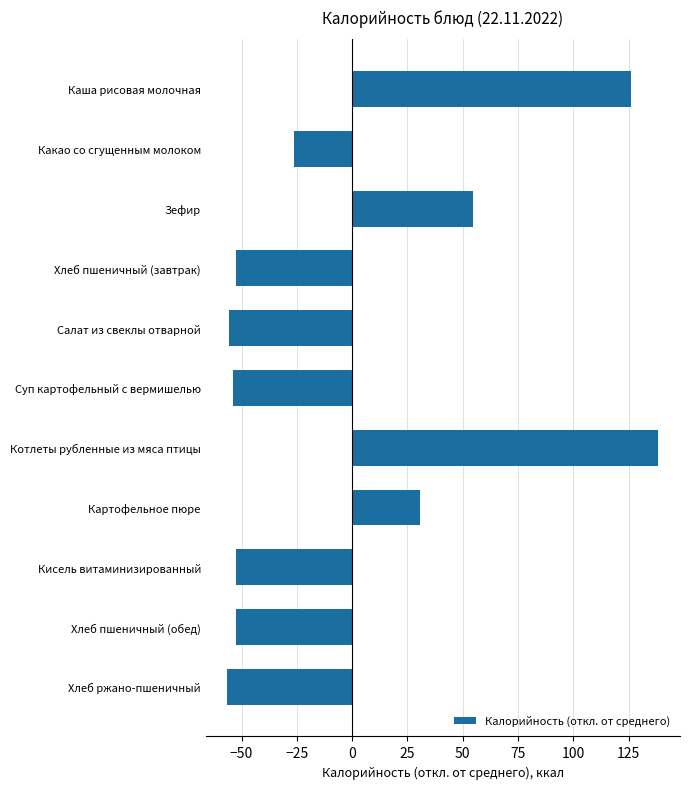

What is the greatest value displayed?

138.4